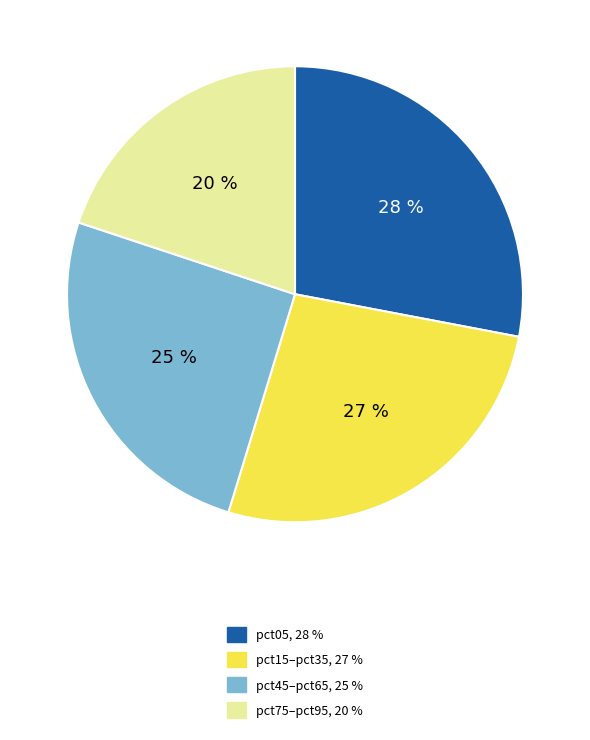

To the nearest percent, what is the difference between the largest and smallest slice percentages?

8%